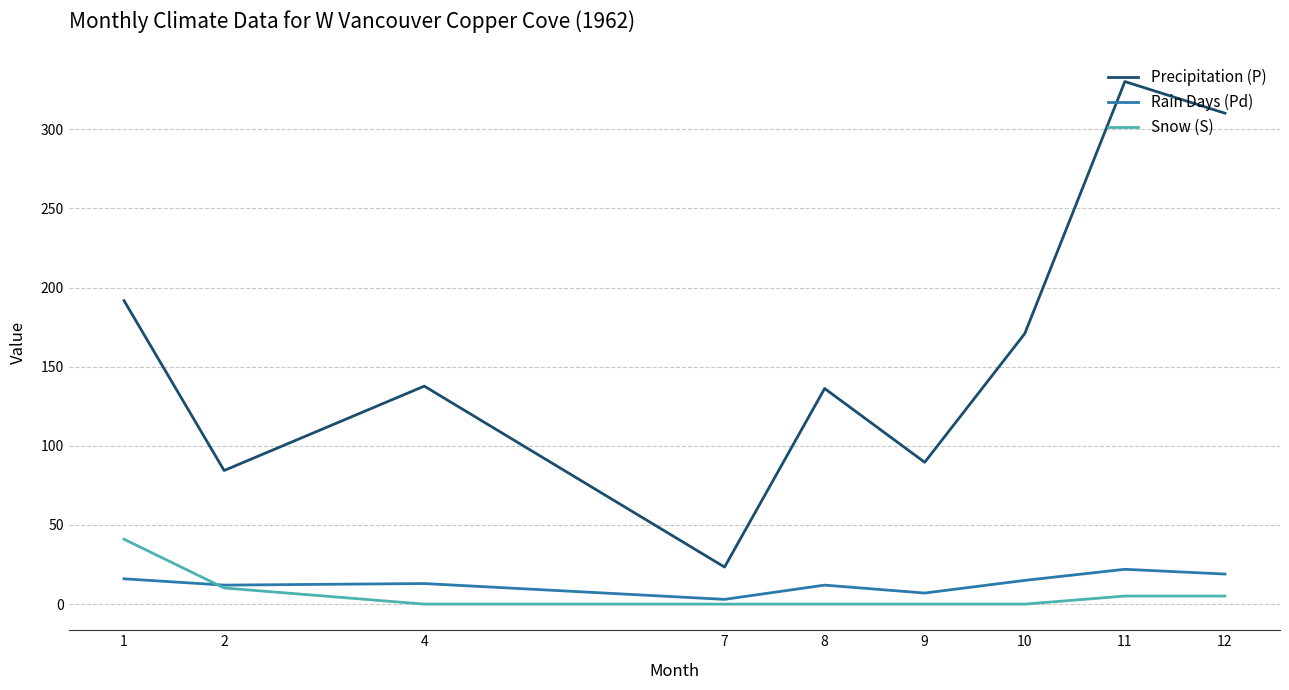

At how many categories does at least one series exceed 142?

4